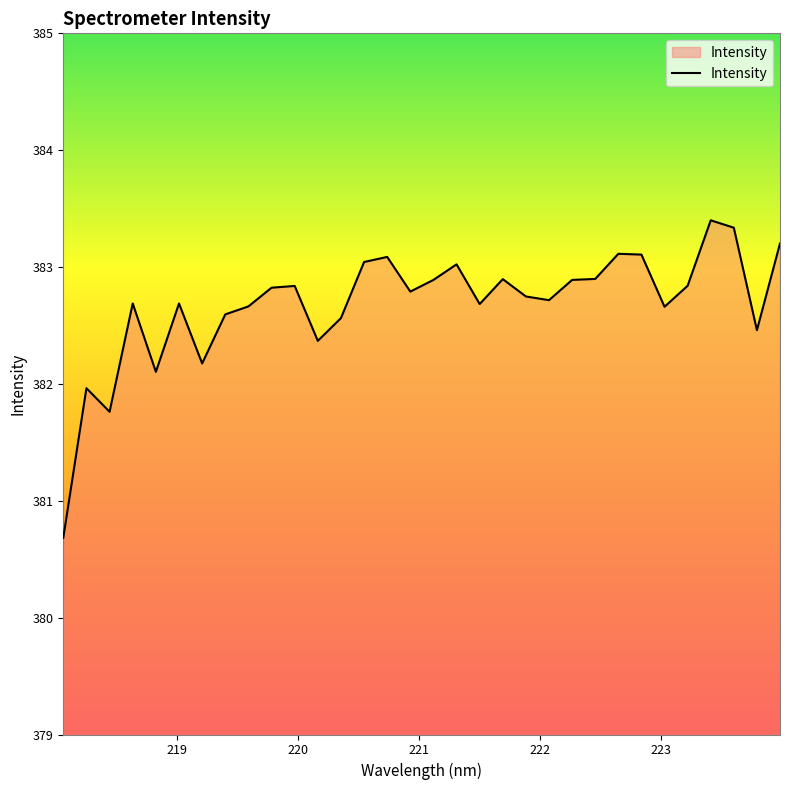

What is the greatest value displayed?

383.4